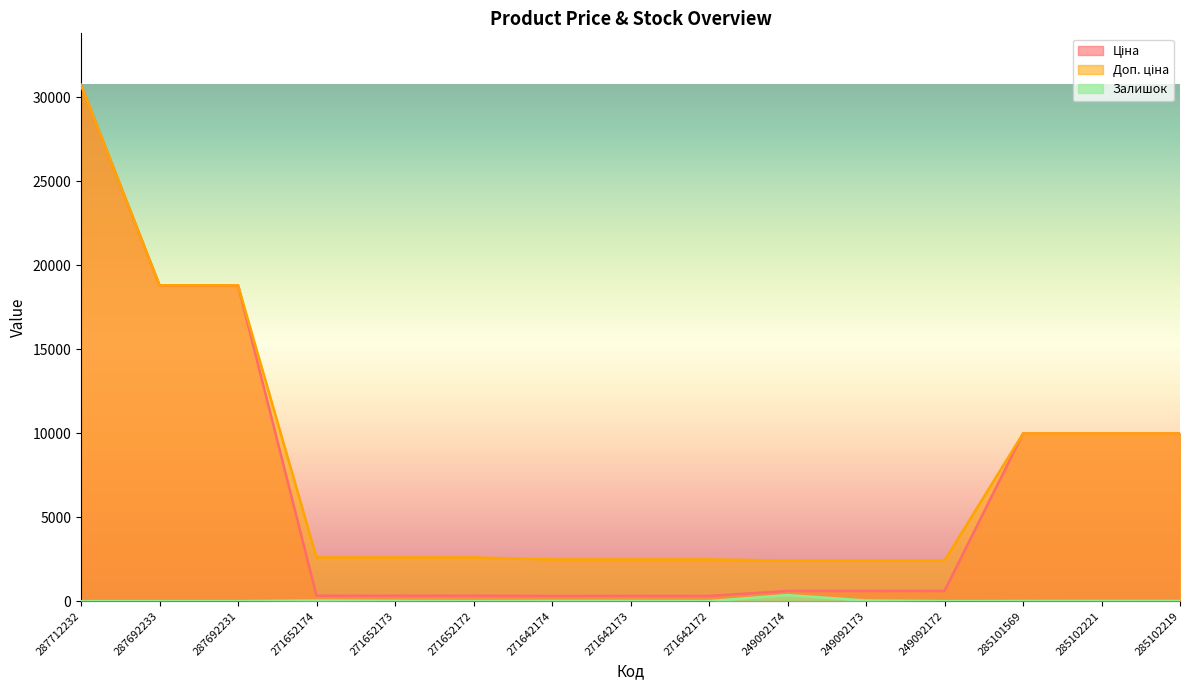

What is the maximum value for Доп. ціна?

30717.1